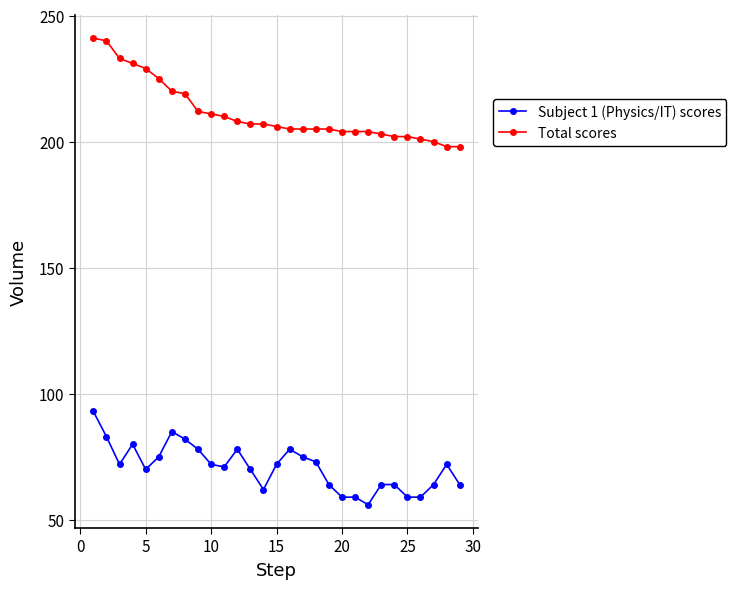

What is the value of the Total scores point at the 25th from the left?

202